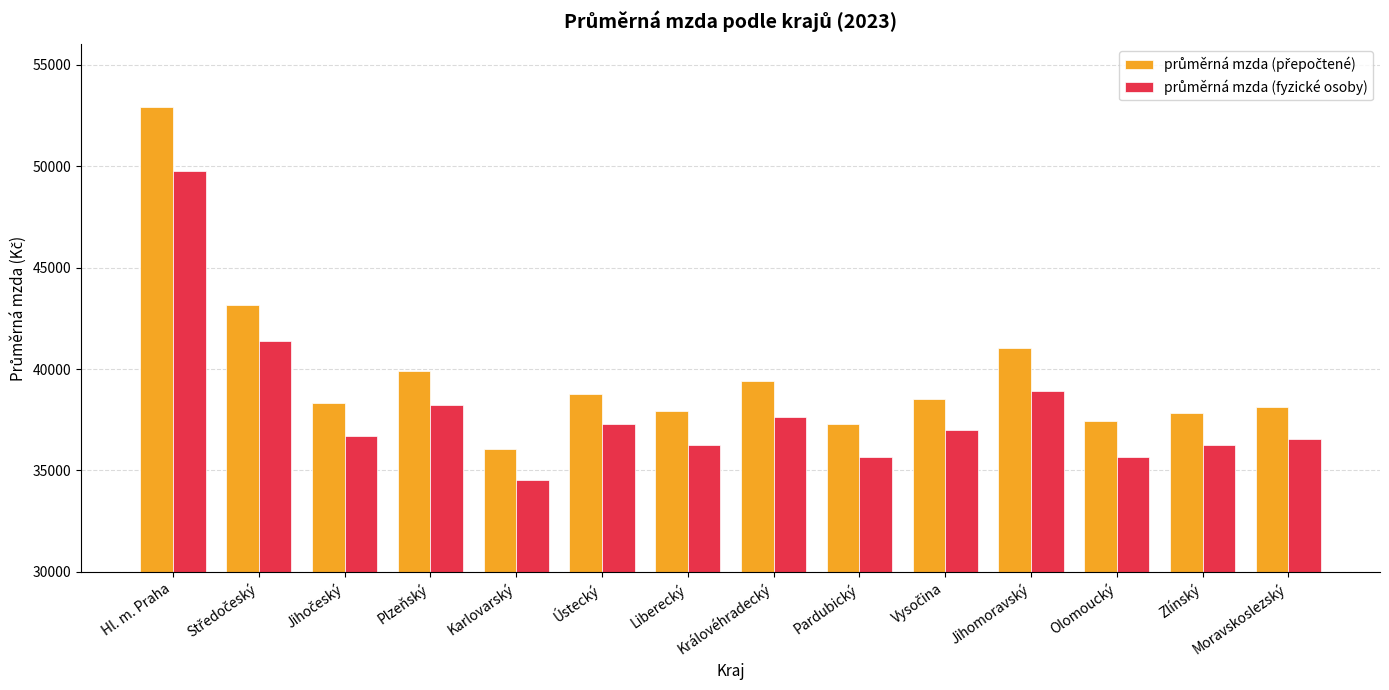

What is the difference between the highest and lowest values at Hl. m. Praha?

3124.8